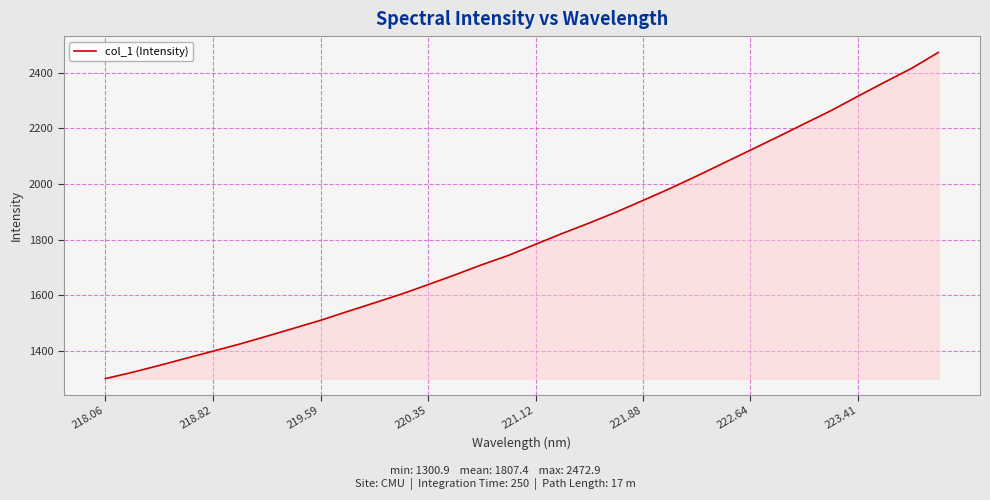

Reading right to left, list all the values displayed in this chart.

2472.9	2415.7	2366.1	2315.4	2263.7	2216.3	2168.7	2122.1	2075.3	2028.8	1983.7	1941.1	1899.2	1860.1	1822.7	1783.6	1744.0	1710.1	1673.7	1638.6	1604.3	1573.0	1542.0	1510.4	1481.6	1453.2	1425.3	1399.5	1373.9	1348.1	1323.4	1300.9